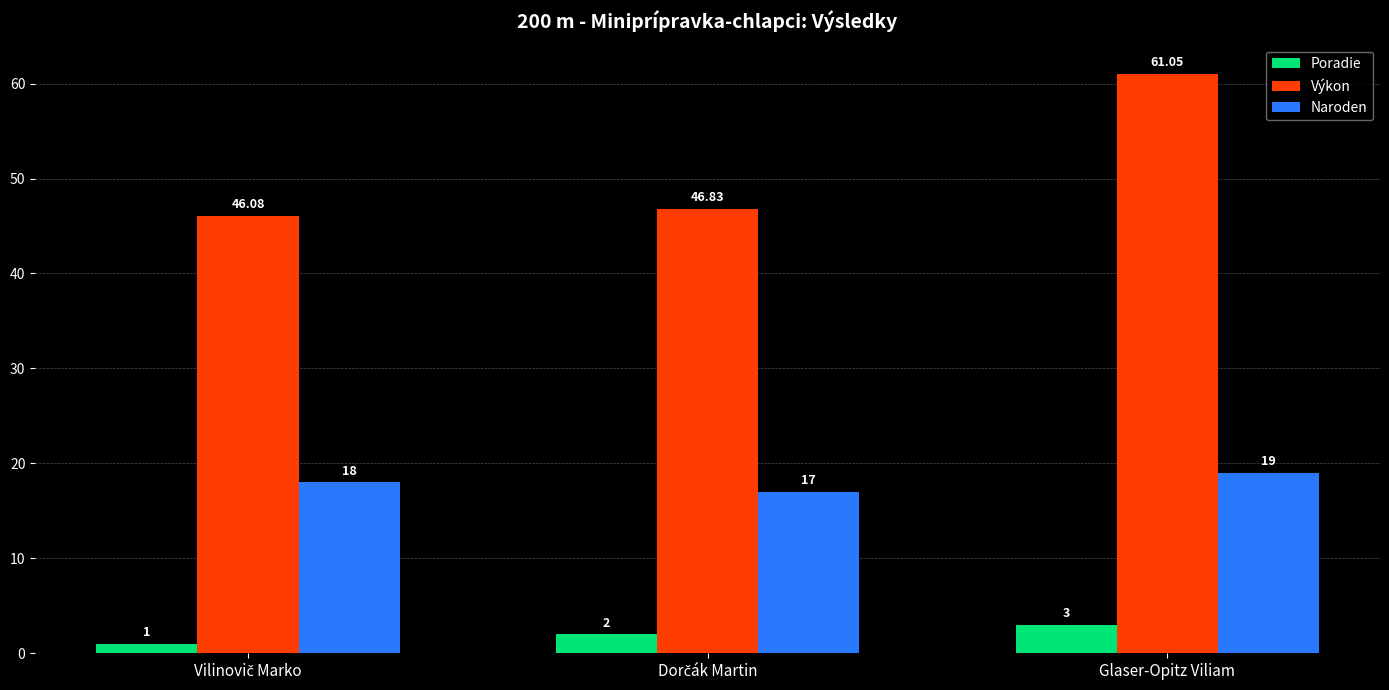

At which label does Poradie reach its peak?

Glaser-Opitz Viliam